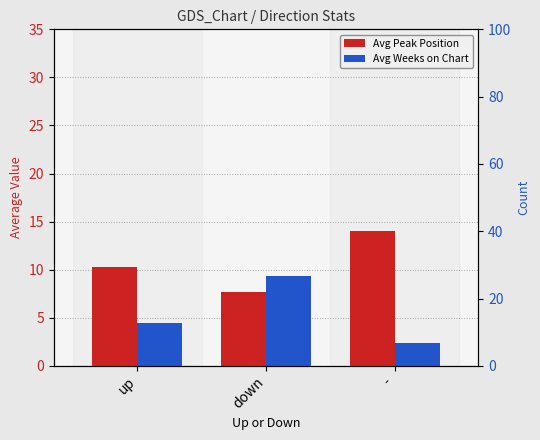

Read the Avg Peak Position value at -.

14.0